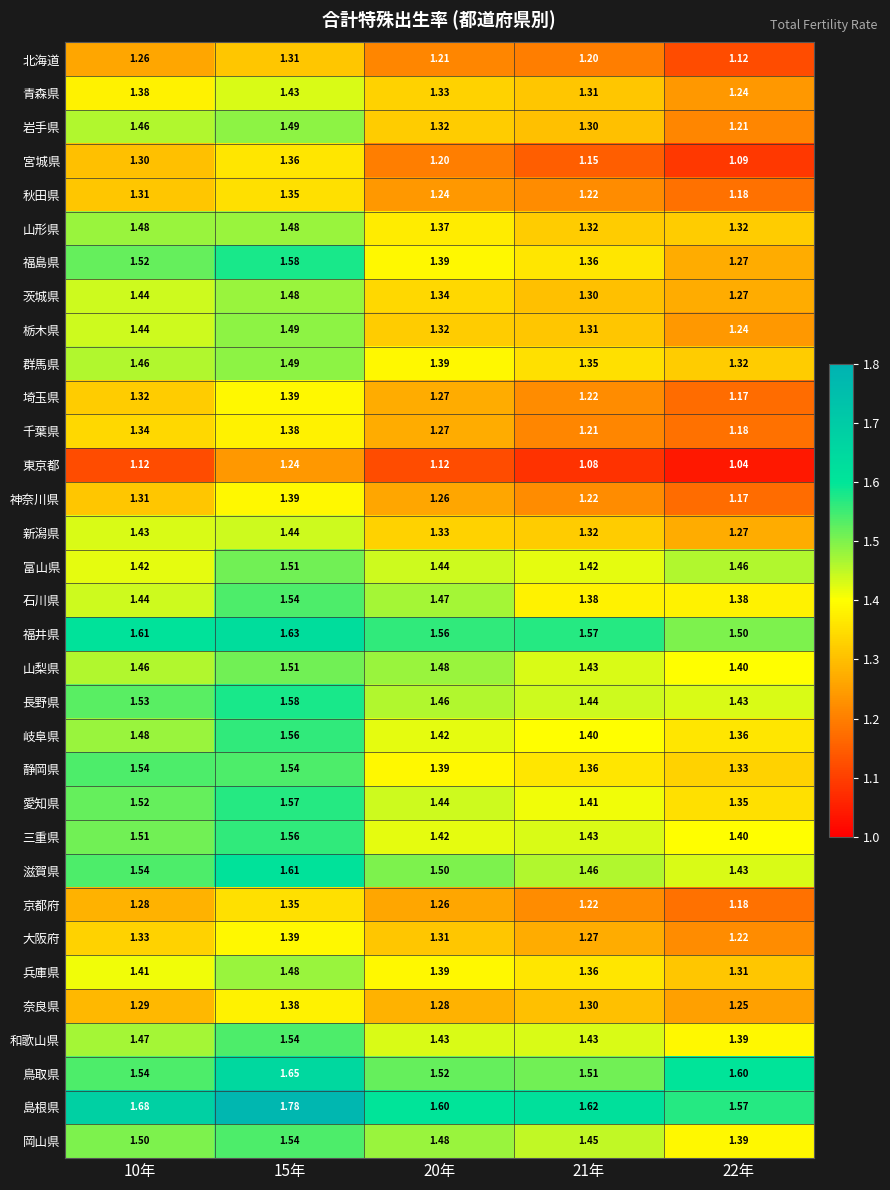

Is the value of 滋賀県 at 15年 greater than the value of 京都府 at 21年?

Yes